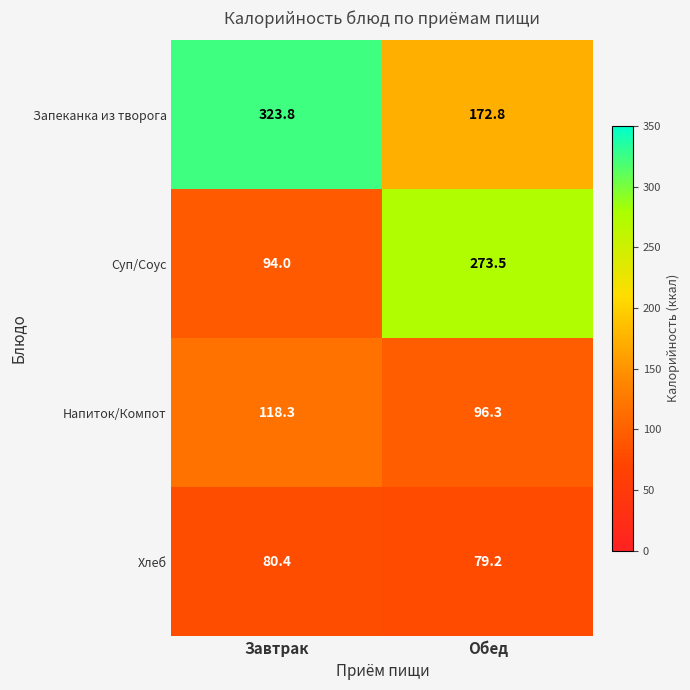

Reading left to right, list all the values displayed in this chart.

Запеканка из творога: 323.8	172.8
Суп/Соус: 94.0	273.5
Напиток/Компот: 118.3	96.3
Хлеб: 80.4	79.2